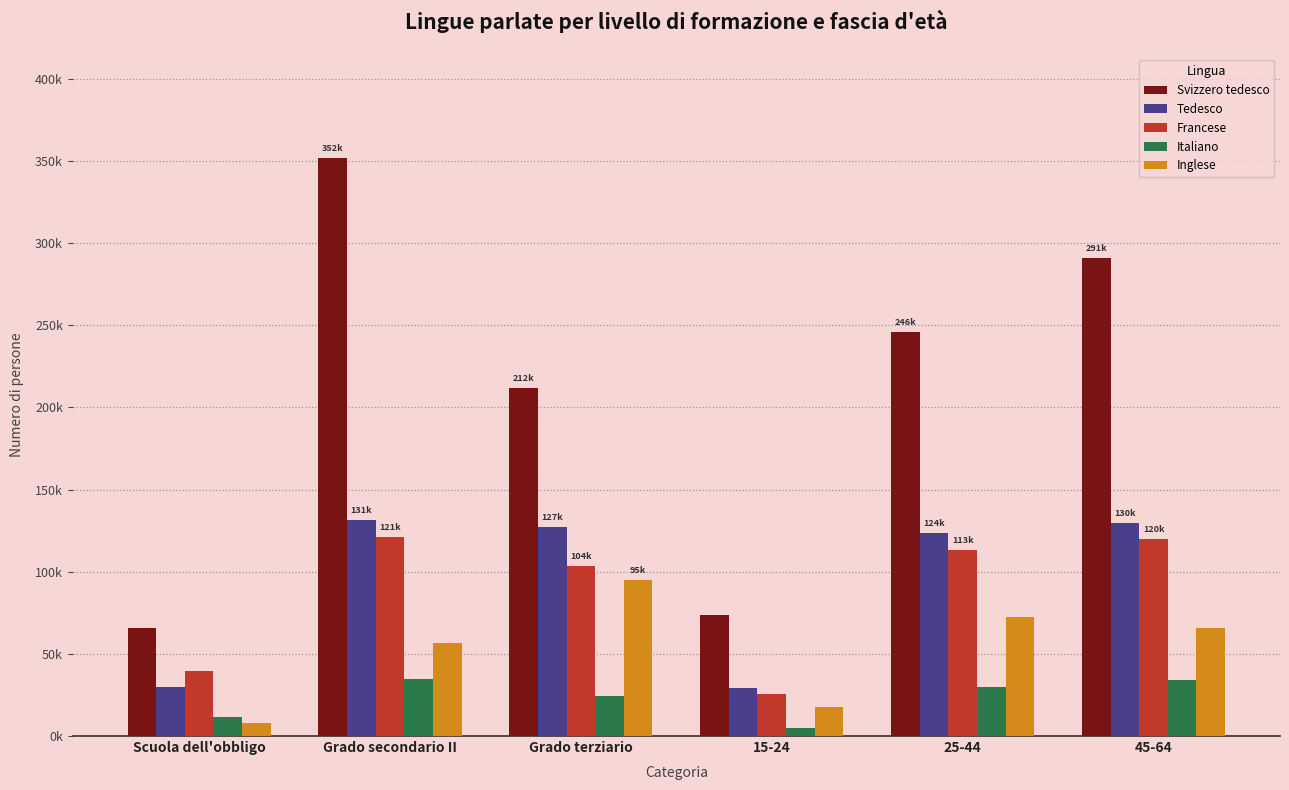

What is the approximate value of Francese at 45-64?

119760.0